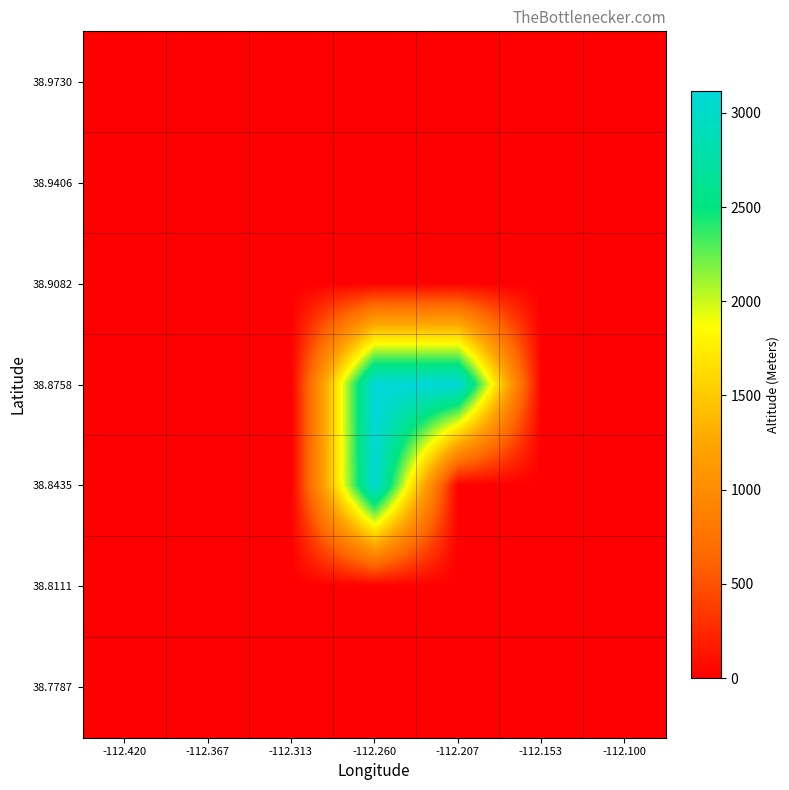

At how many categories does at least one series exceed 900?

2